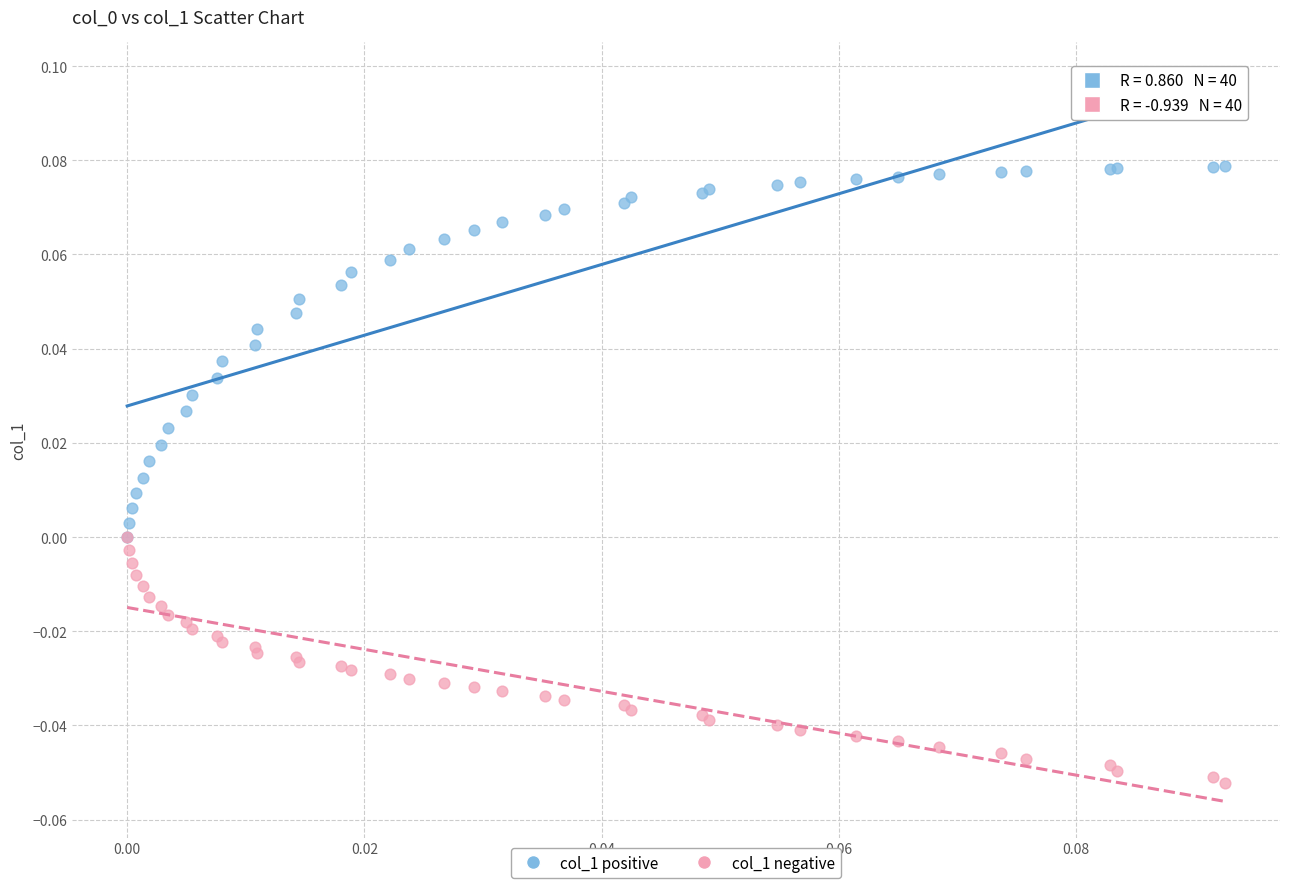

Which series has the widest spread of Y values?

col_1 positive